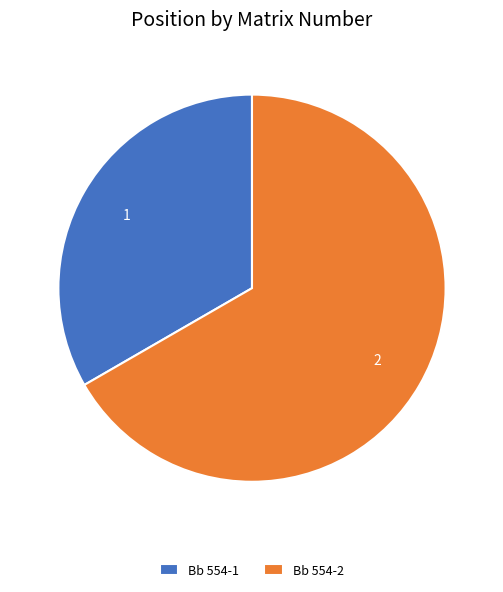

Rank the categories by value from lowest to highest.

Bb 554-1, Bb 554-2